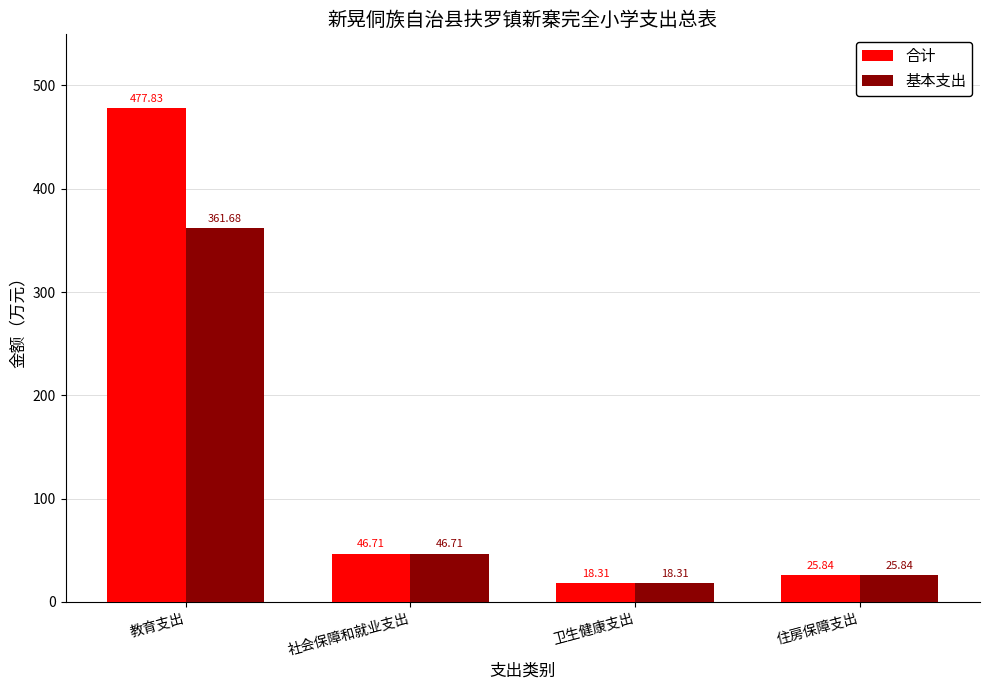

How many groups of bars are there?

4